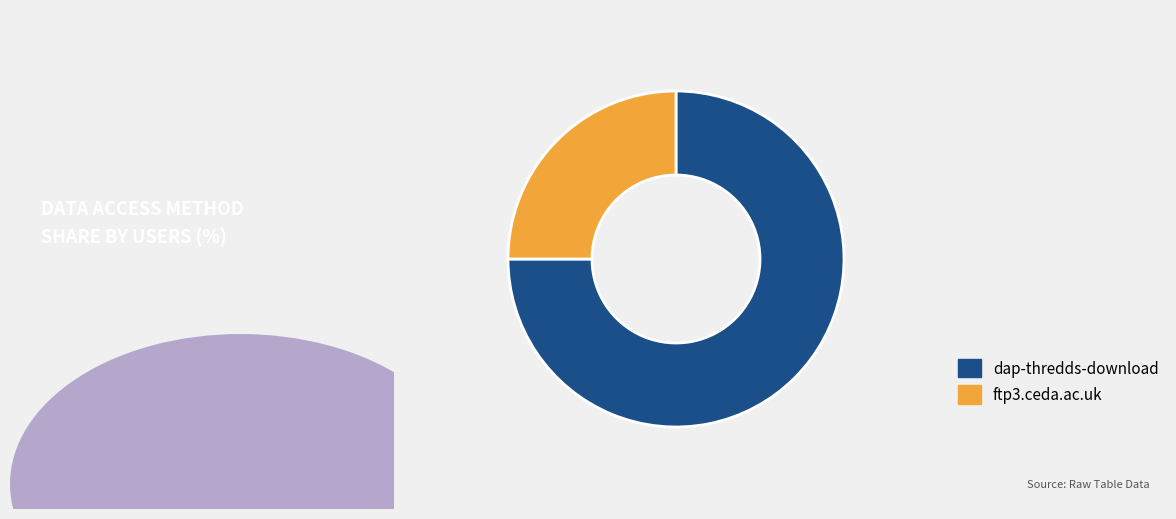

What is the ratio of the value at ftp3.ceda.ac.uk to the value at dap-thredds-download?

0.3